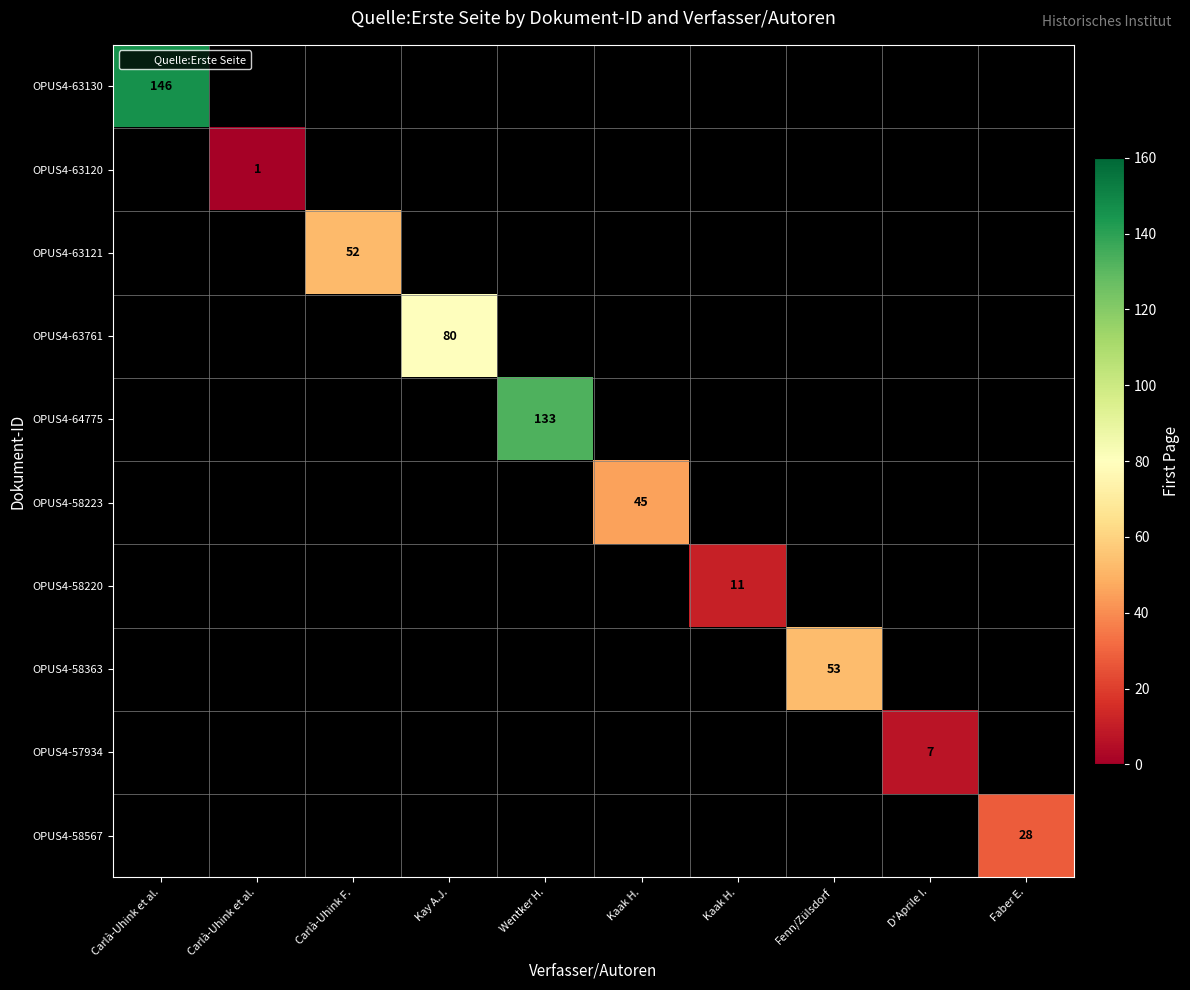

Which series has the largest range (max minus min)?

OPUS4-63130